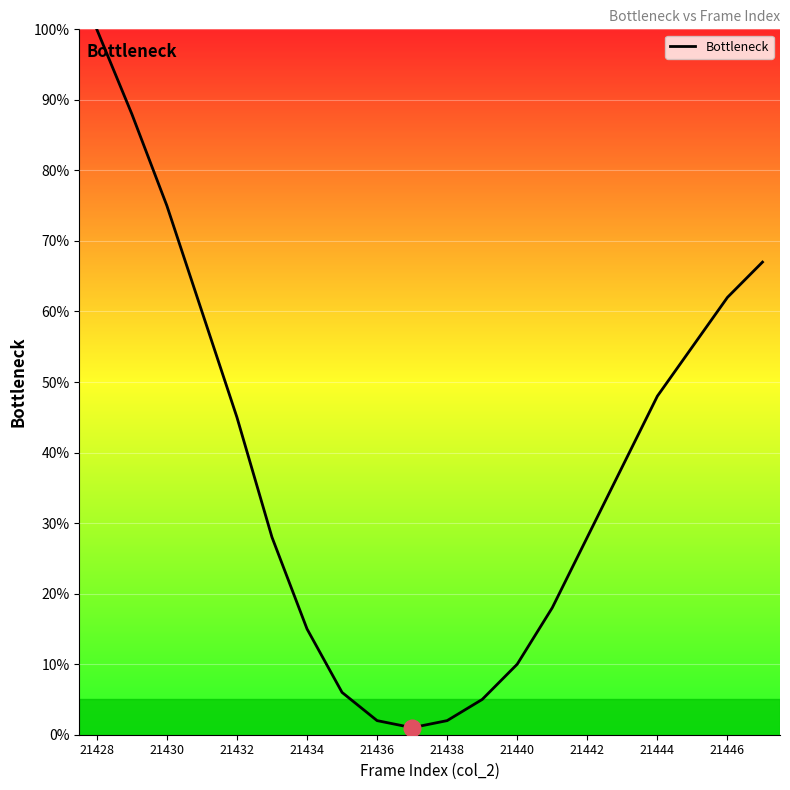

True or false: there are more than 0 points higher than both neighbors.

False